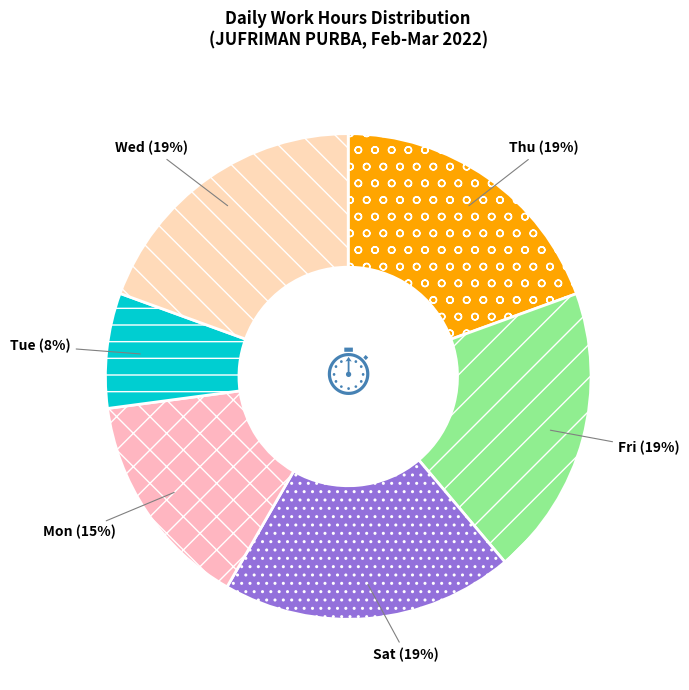

What is the ratio of the value at Wed to the value at Fri?

1.0